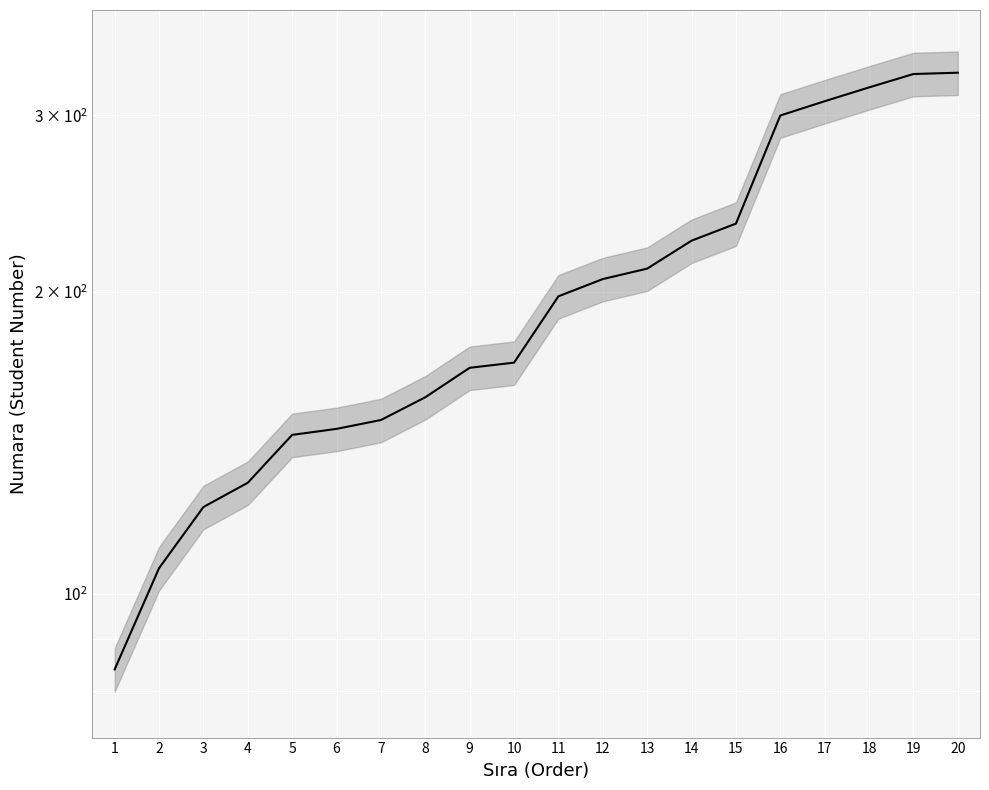

Between 2 and 20, which is larger?

20